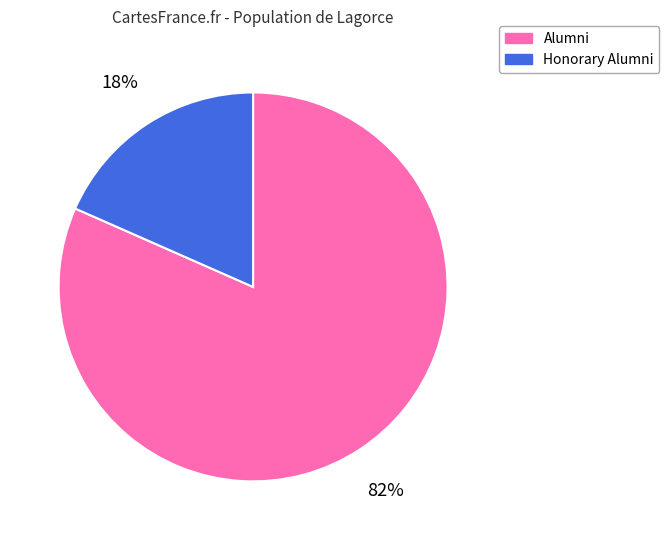

To the nearest percent, what is the combined percentage of Alumni and Honorary Alumni?

100%